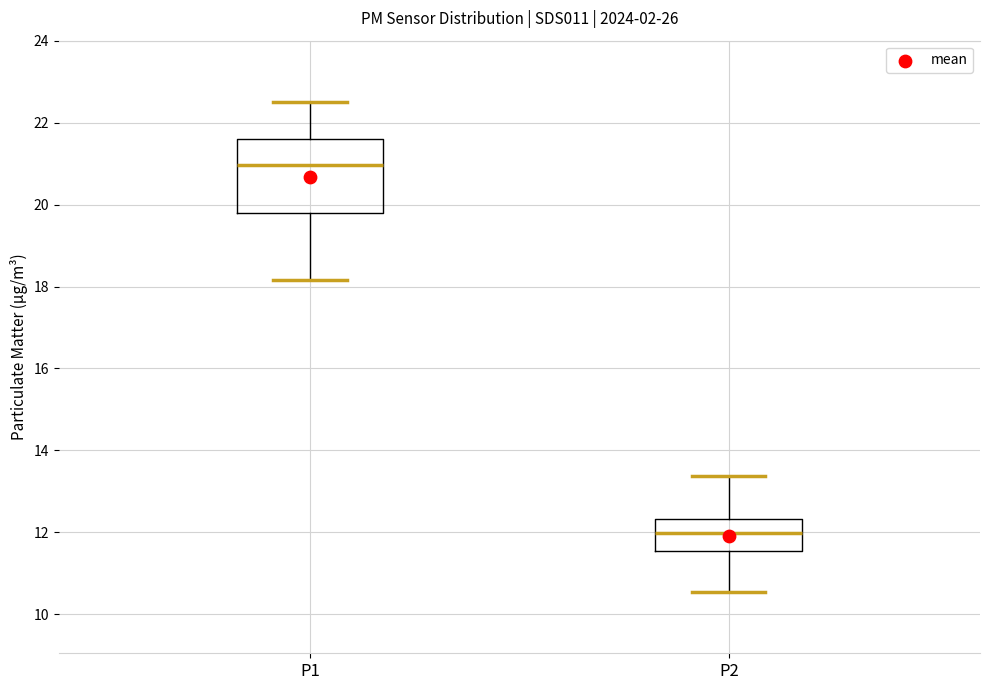

Reading left to right, transcribe this box plot: for each box, give where its median line is, the range the box spans, and where its two whiskers end, as read against the y-axis. The values are not printed on the chart, so give them approximately, as read against the axis.

P1: median 21.0, box 19.8 to 21.6, whiskers 18.2 to 22.6
P2: median 12.0, box 11.6 to 12.4, whiskers 10.6 to 13.4